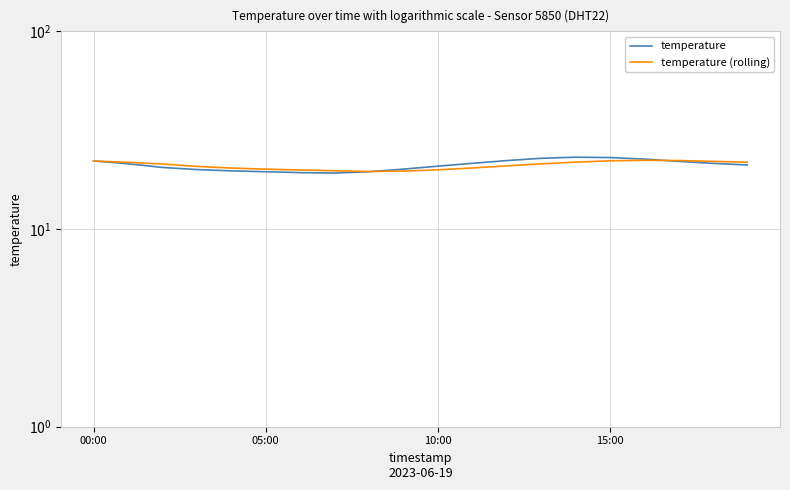

Rank the series at 05:00 from highest to lowest value.

temperature (rolling), temperature